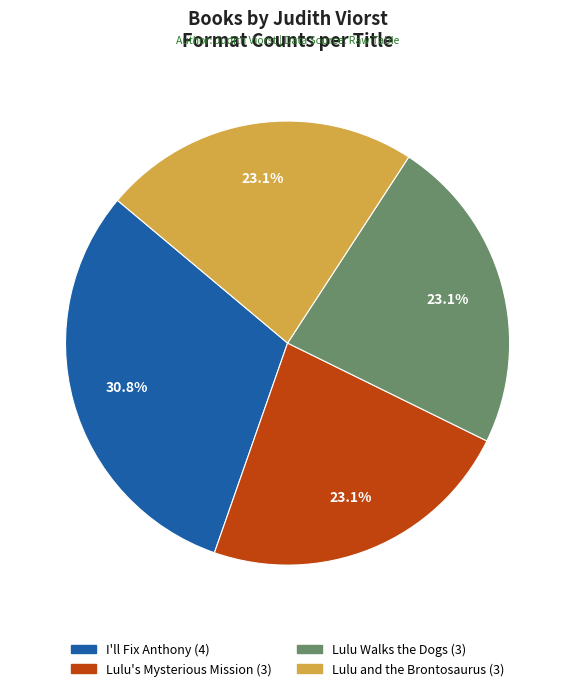

The I'll Fix Anthony slice represents 31% of the pie. True or false?

True